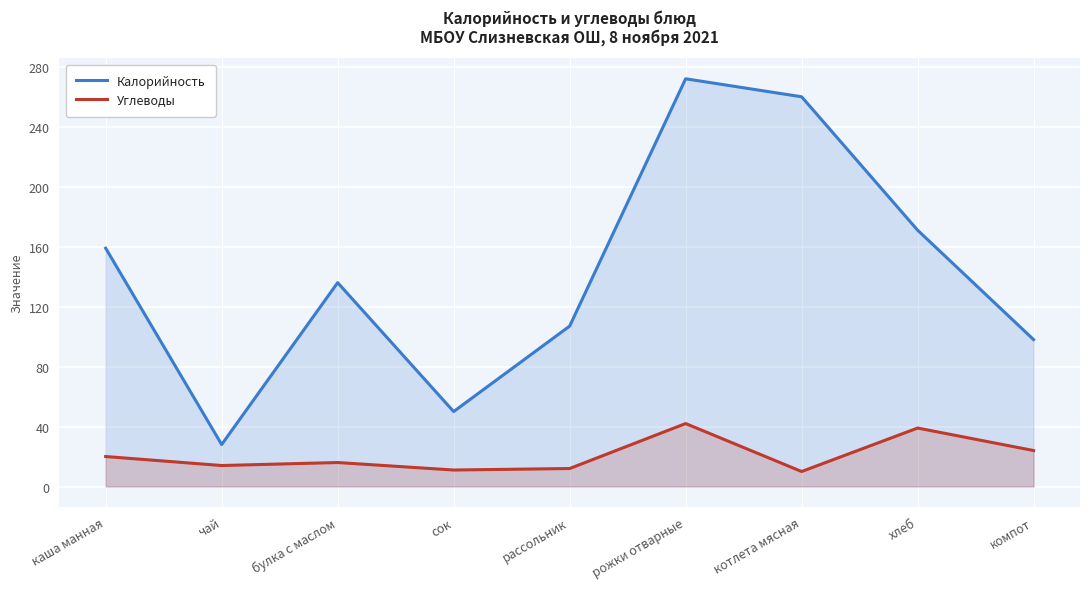

True or false: Углеводы and Калорийность cross at least once.

False